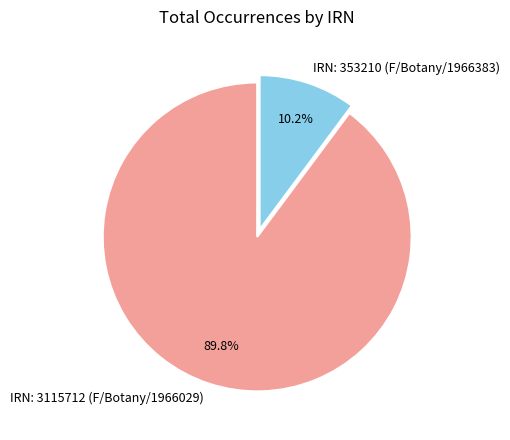

Which slice is the largest?

IRN: 3115712 (F/Botany/1966029)